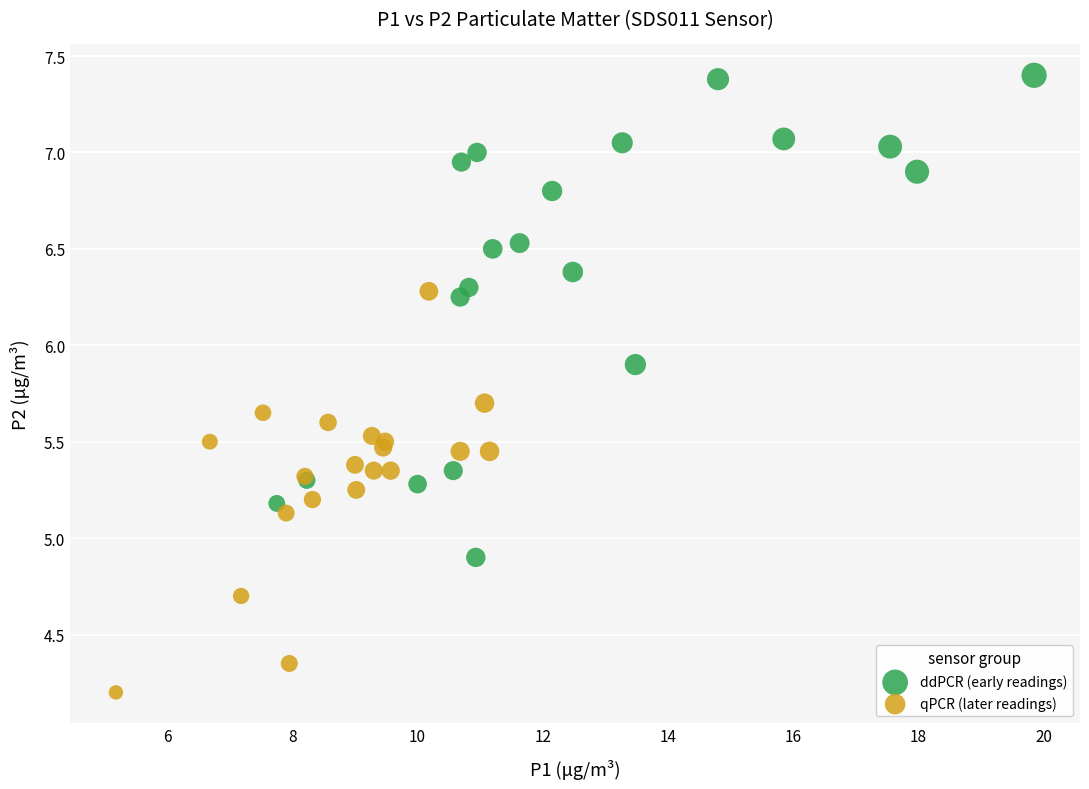

Which series contains the lowest Y value?

qPCR (later readings)